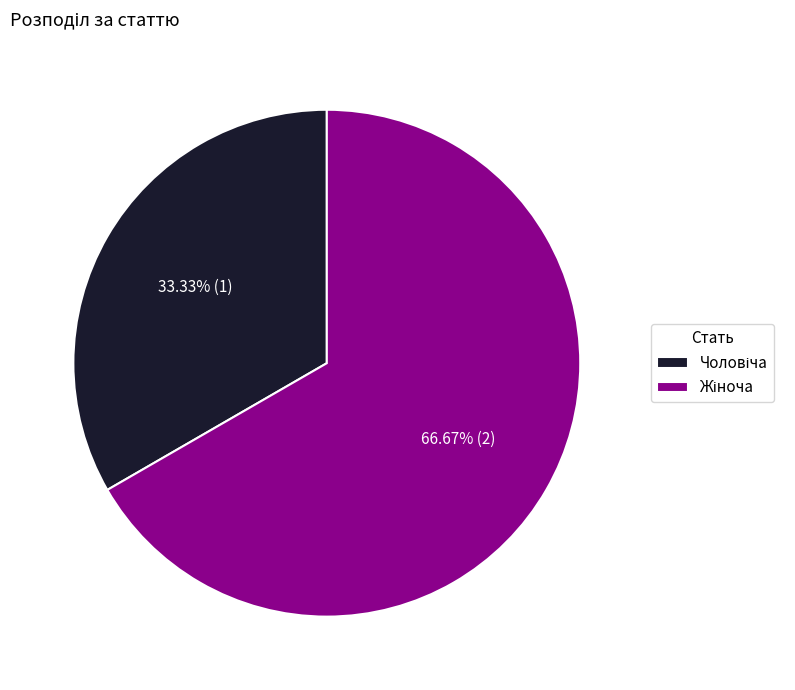

Is there any slice that represents more than half of the pie?

Yes